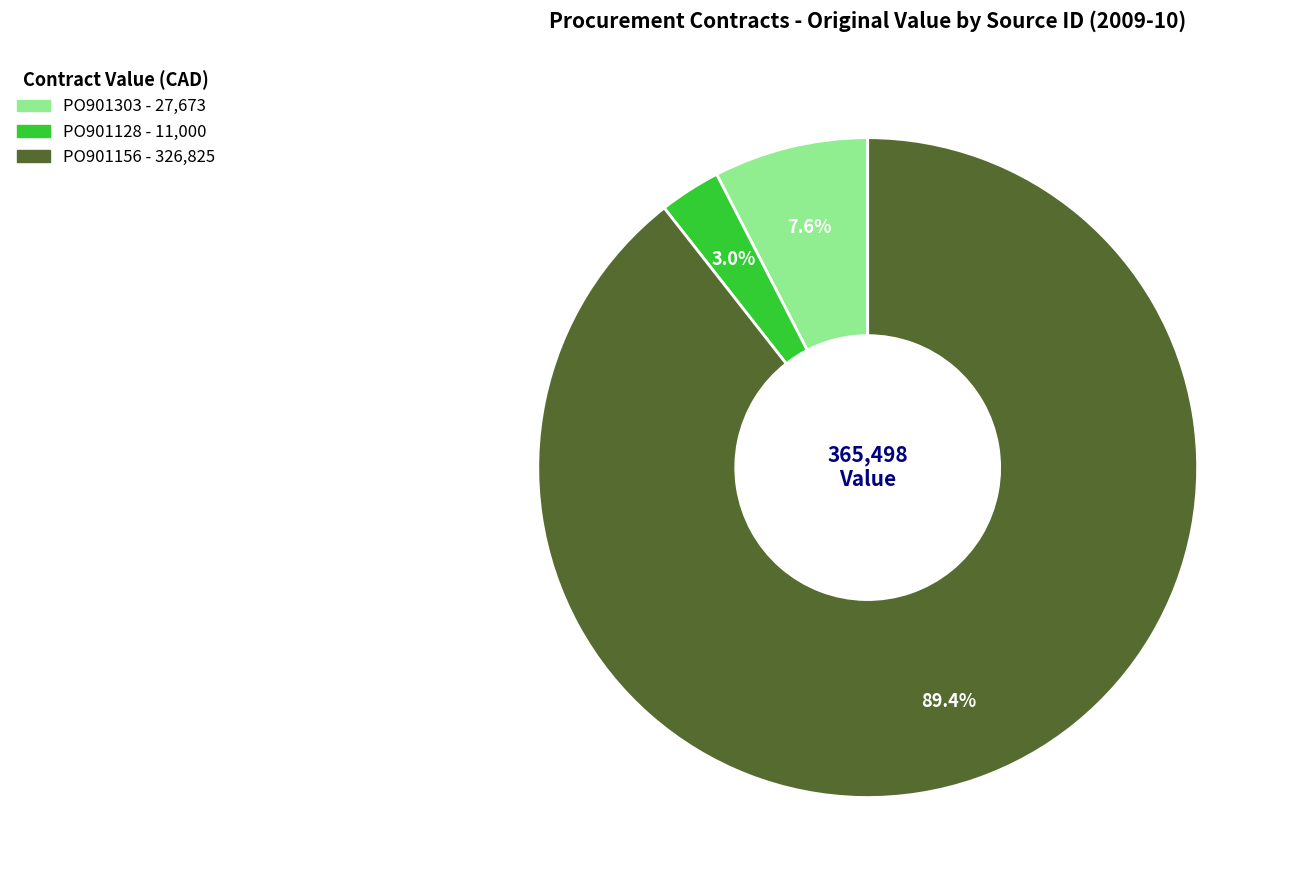

Which has a higher value, PO901303 or PO901128?

PO901303